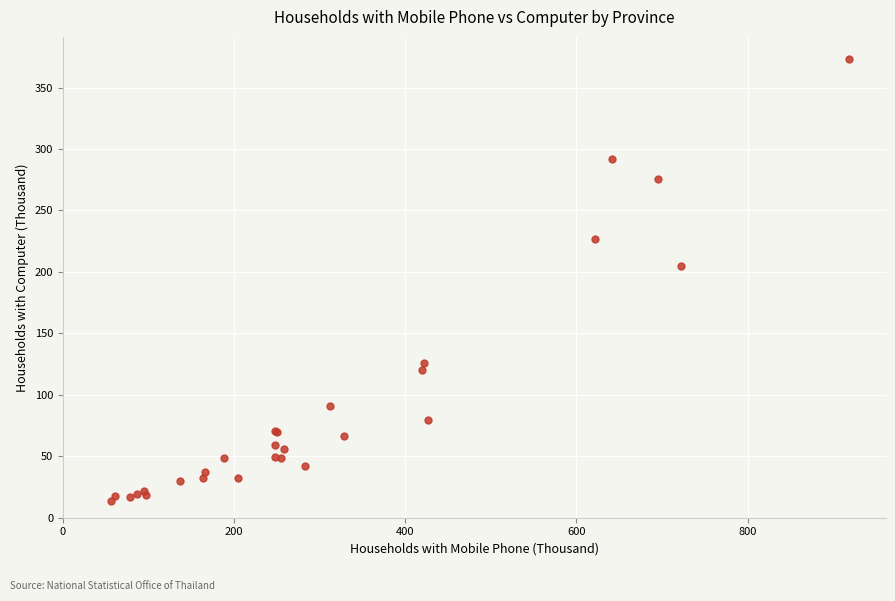

What Y value in the scatter plot is closest to 193?

204.8